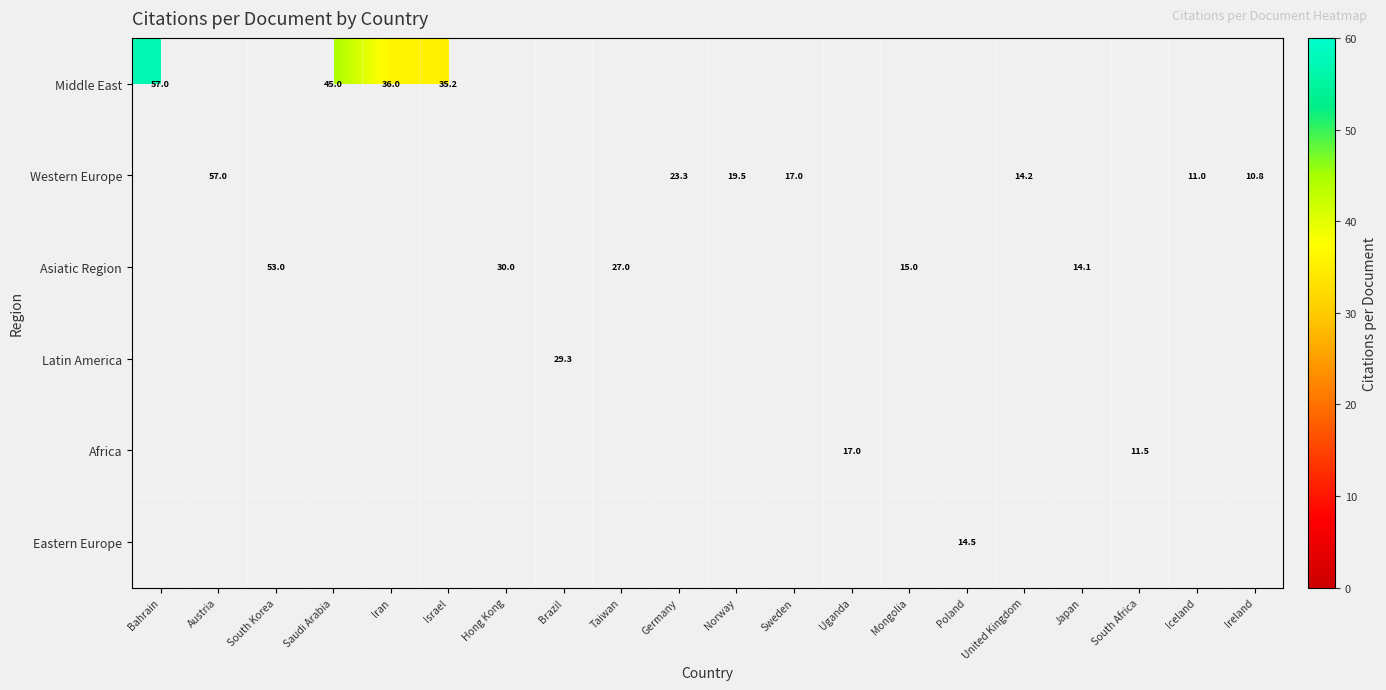

Is it true that Western Europe equals 23.3 at Germany?

True